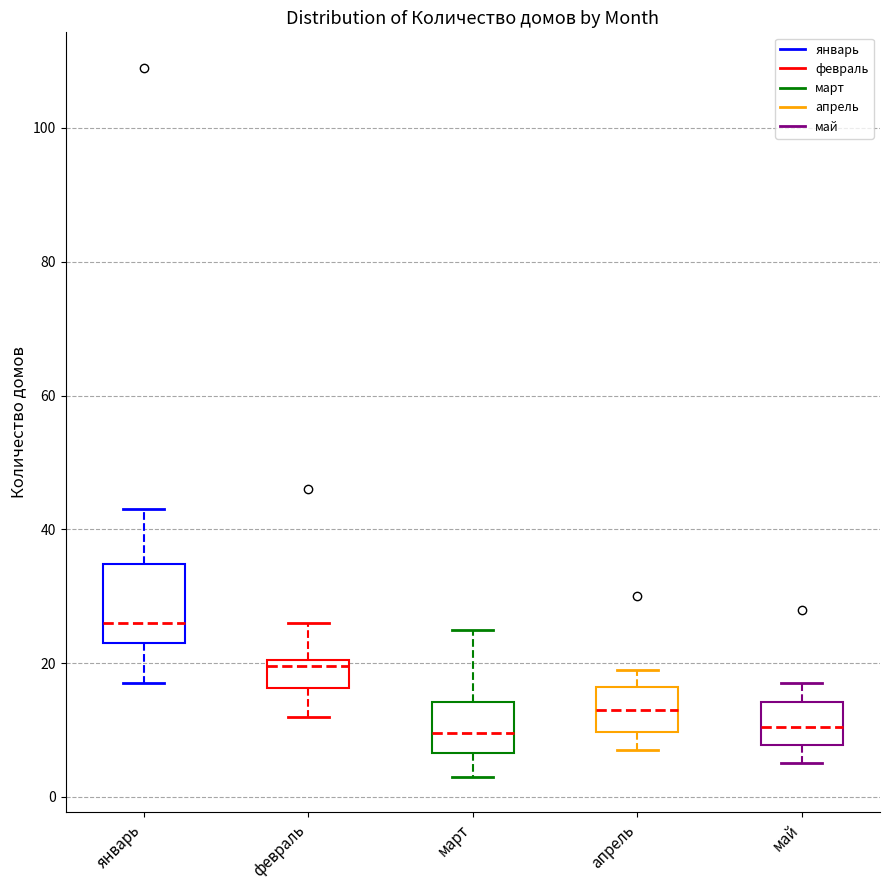

Comparing the boxes themselves (not the whiskers), which one is the tallest?

январь